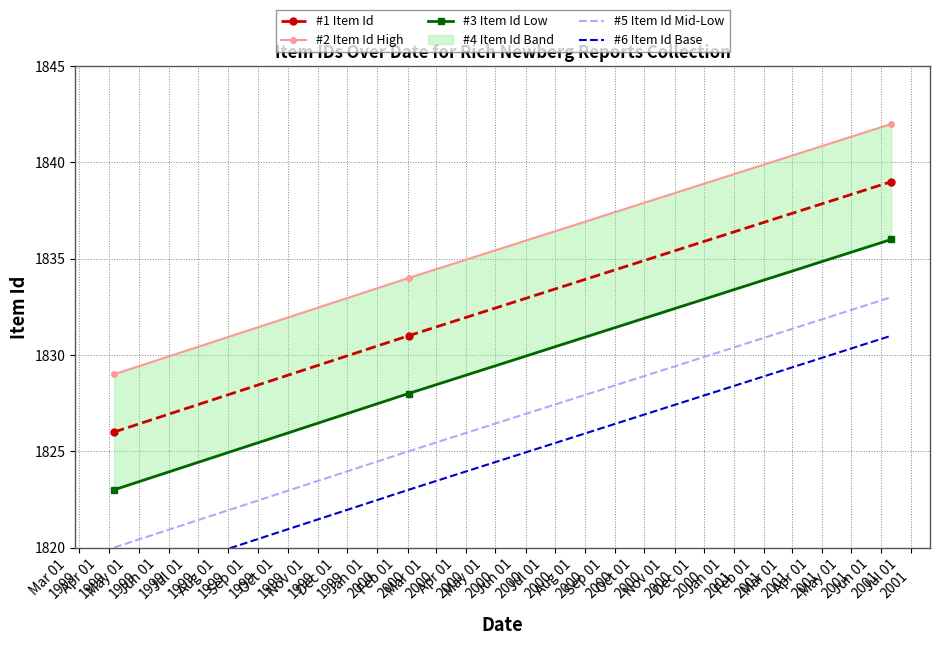

What is the minimum value for #5 Item Id Mid-Low?

1820